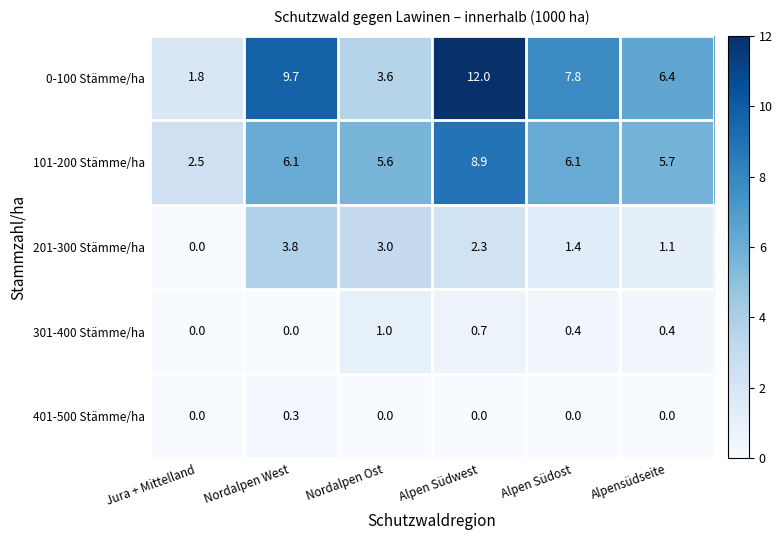

Is it true that 0-100 Stämme/ha equals 7.8 at Alpen Südost?

True